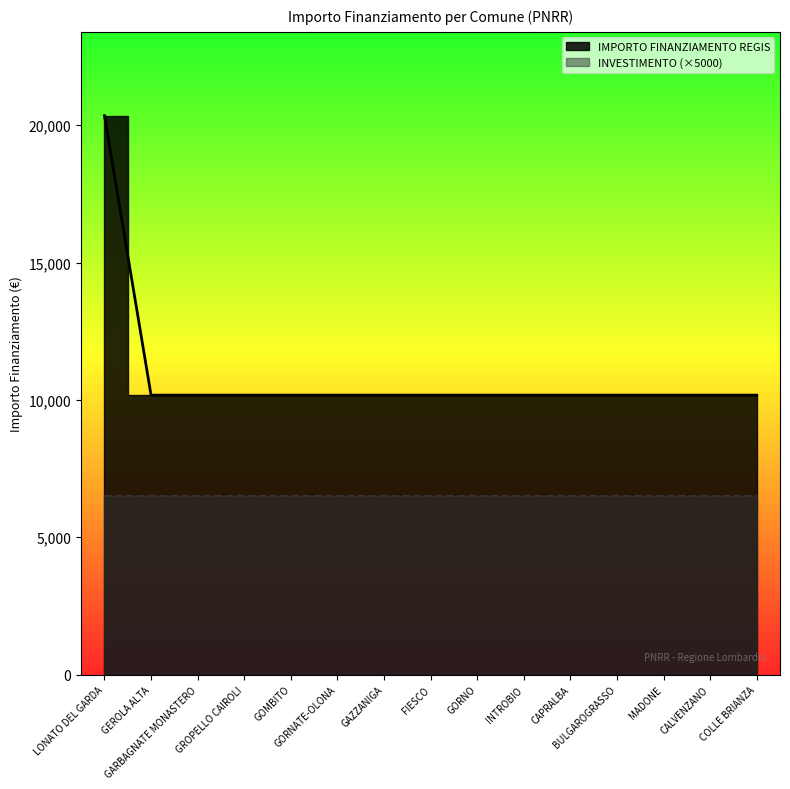

List the labels in order of value, smallest first.

GEROLA ALTA, GARBAGNATE MONASTERO, GROPELLO CAIROLI, GOMBITO, GORNATE-OLONA, GAZZANIGA, FIESCO, GORNO, INTROBIO, CAPRALBA, BULGAROGRASSO, MADONE, CALVENZANO, COLLE BRIANZA, LONATO DEL GARDA